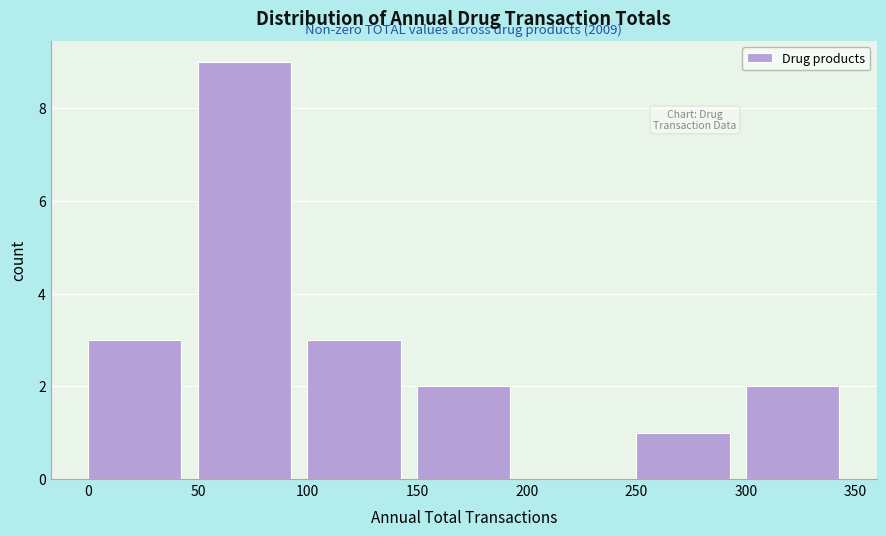

Over which range of the x-axis is the bar tallest?

50 to 100